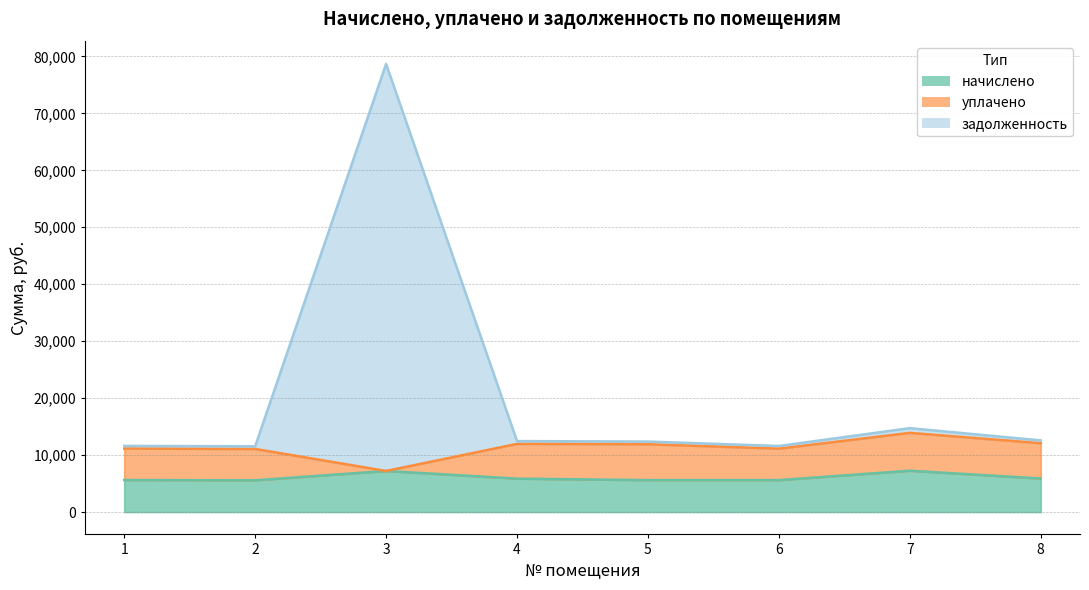

Where is задолженность nearest to the value 45110?

7